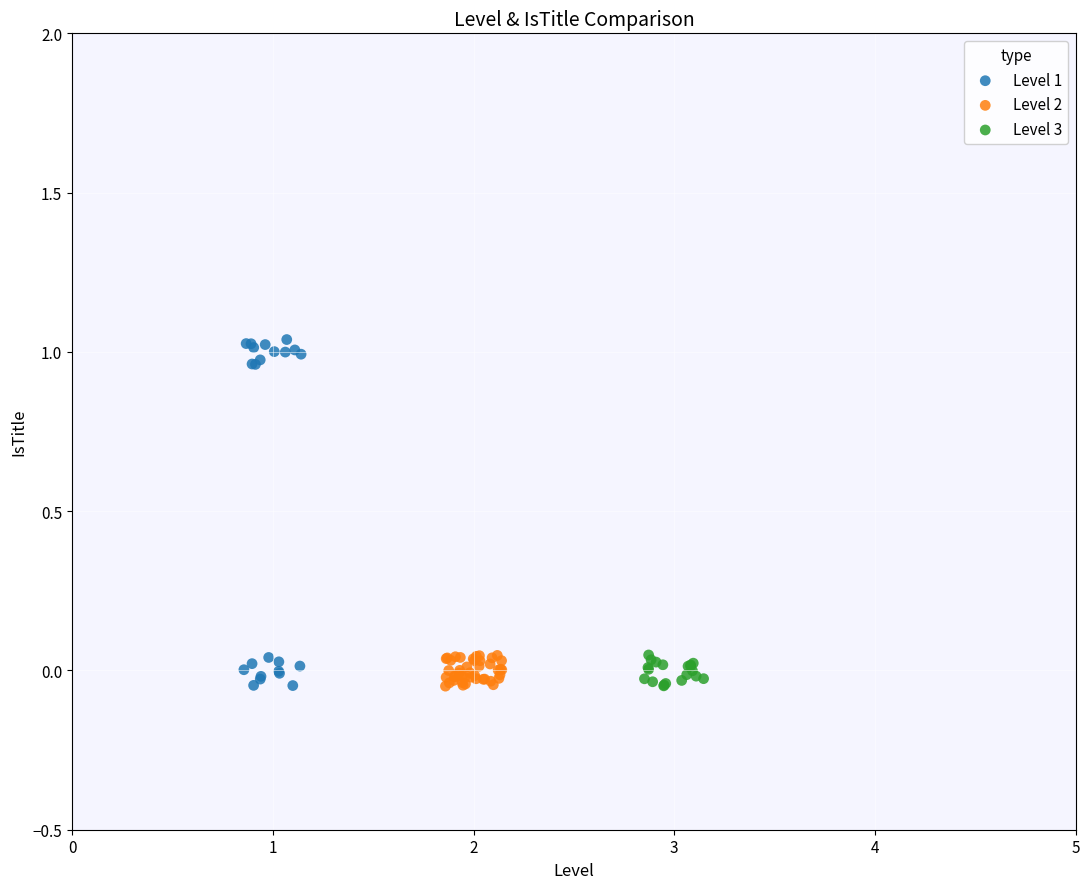

Which series contains the highest Y value?

Level 1